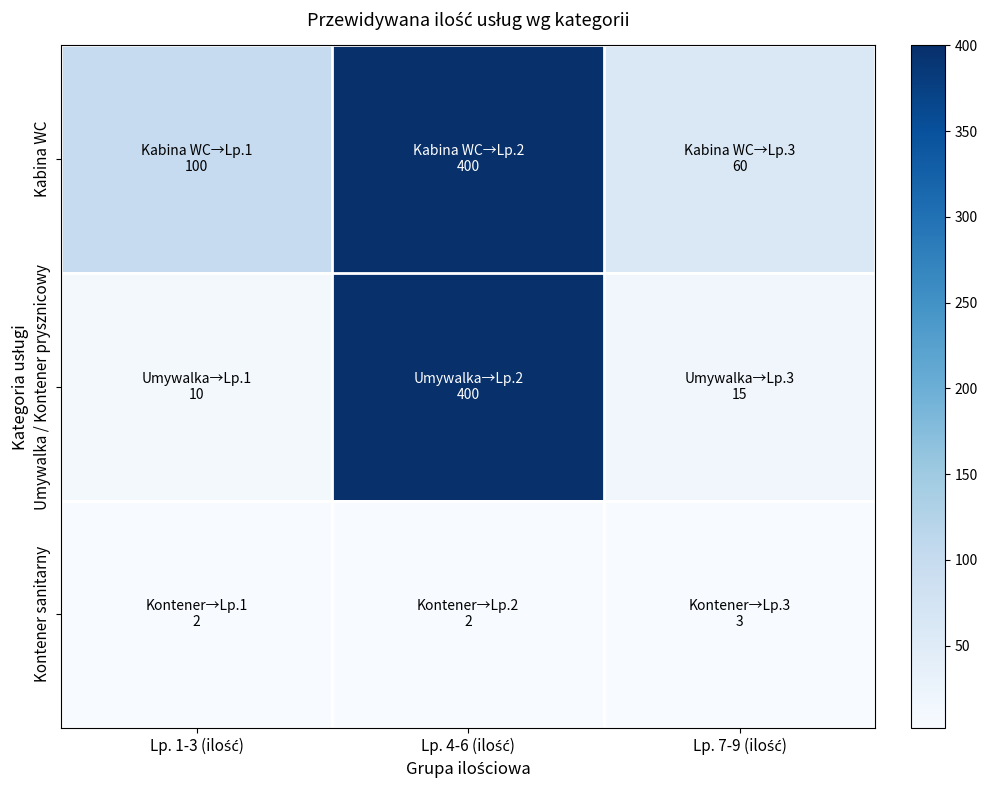

What is the maximum value shown in the chart?

400